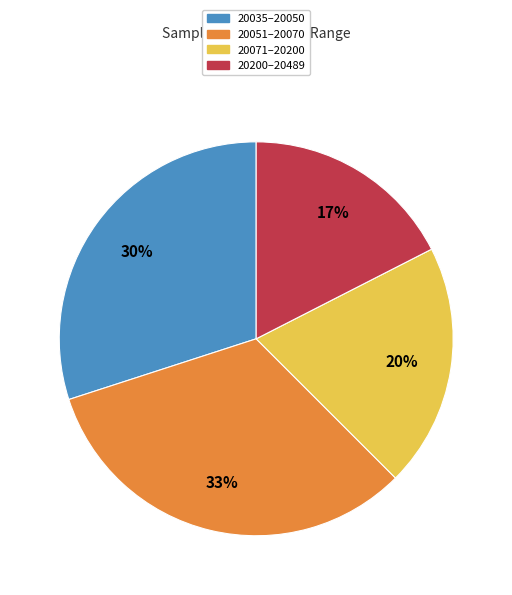

Is there any slice that represents more than half of the pie?

No